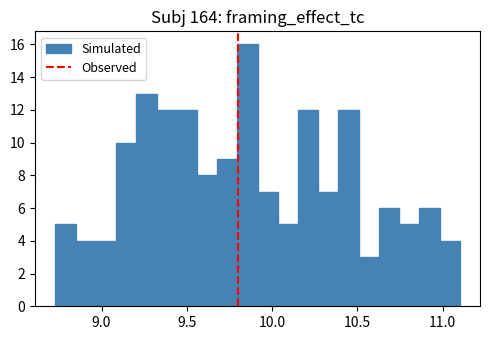

Around what value on the x-axis is the tallest bar? Give the approximate position of its centre, as read against the axis.

9.85